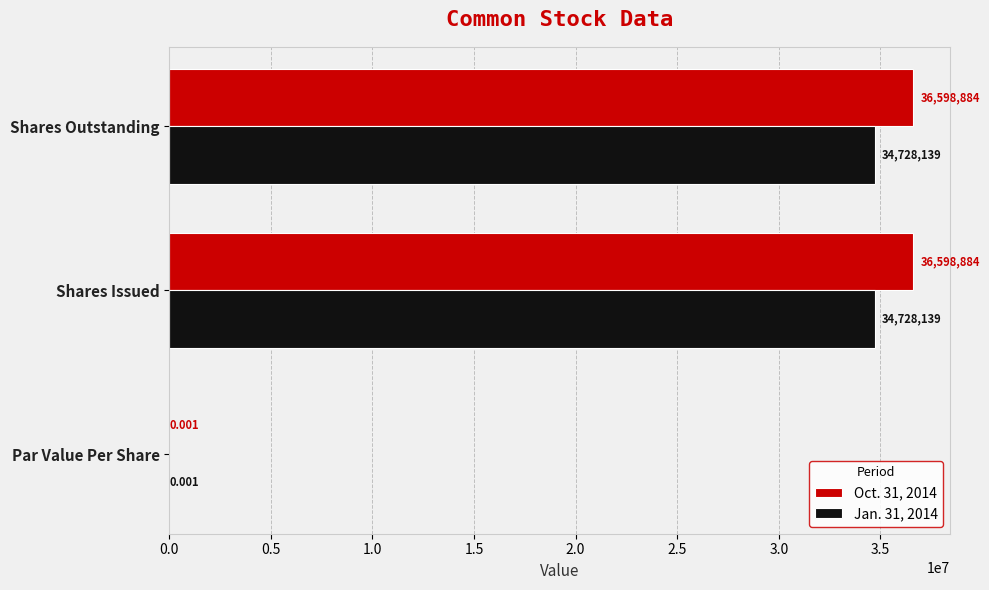

At which label is Oct. 31, 2014 closest to 18299442?

Par Value Per Share